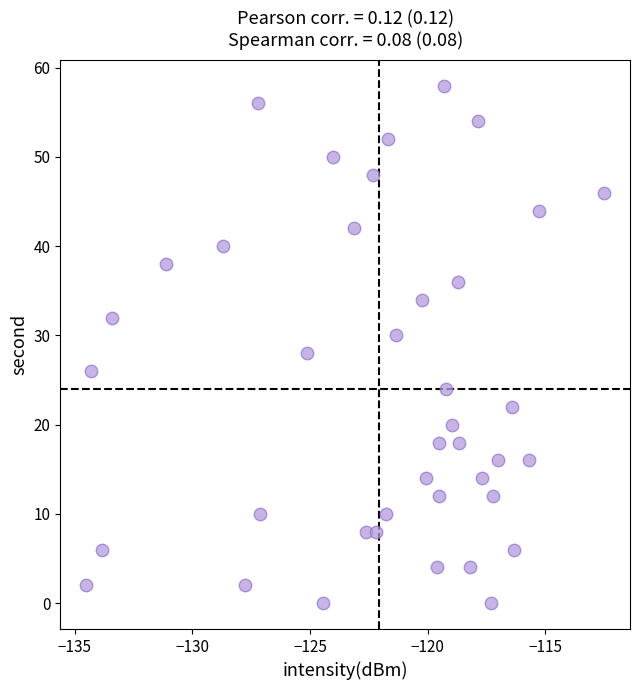

What is the range of Y values (max minus min)?

58